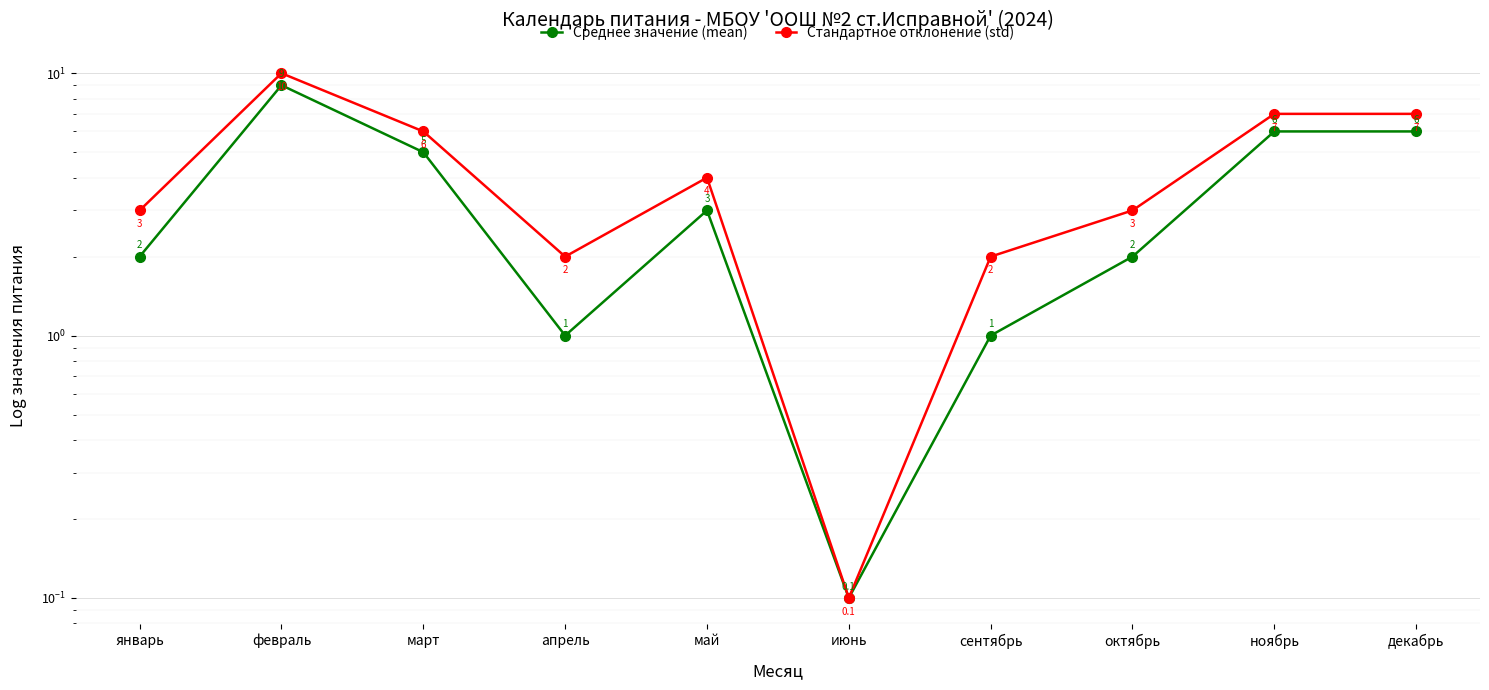

Rank the categories by Стандартное отклонение (std) value from lowest to highest.

июнь, апрель, сентябрь, январь, октябрь, май, март, ноябрь, декабрь, февраль